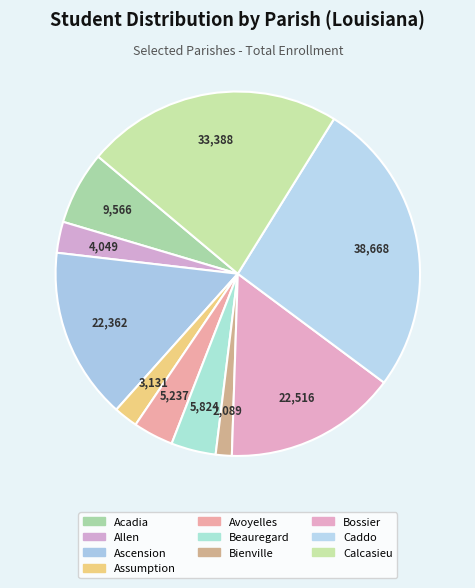

To the nearest percent, what is the average slice percentage?

10%